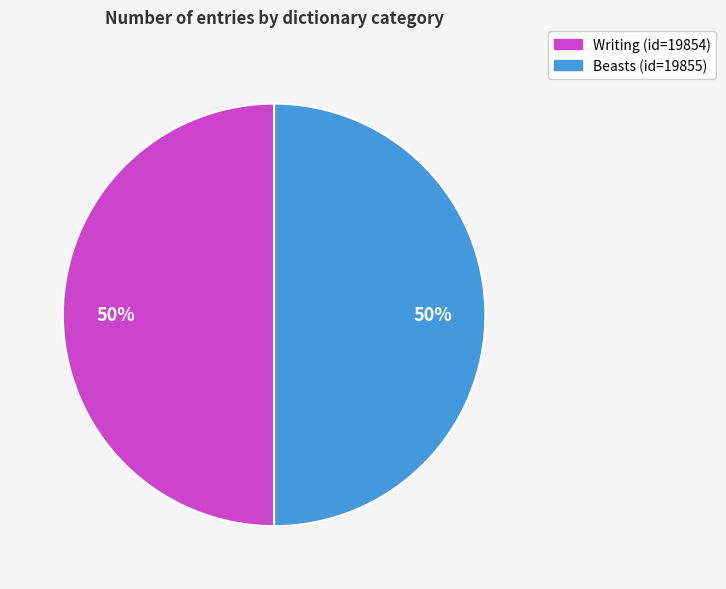

The Writing slice represents 50% of the pie. True or false?

True